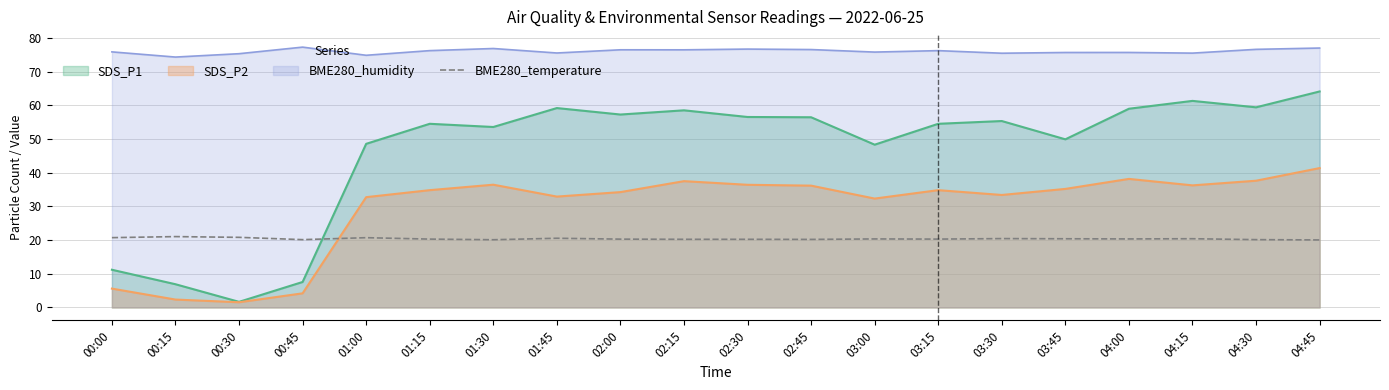

What is the total value across all series at 02:15?

192.8